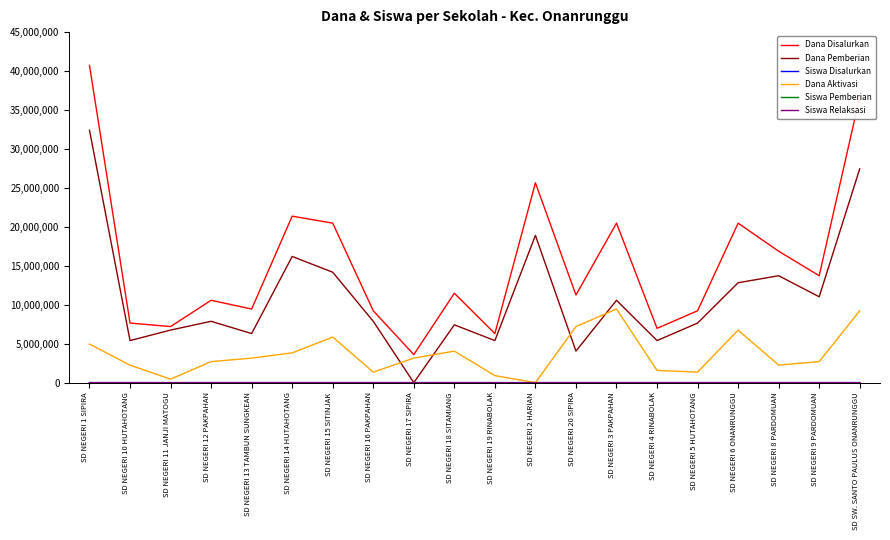

What is the greatest value displayed?

40725000